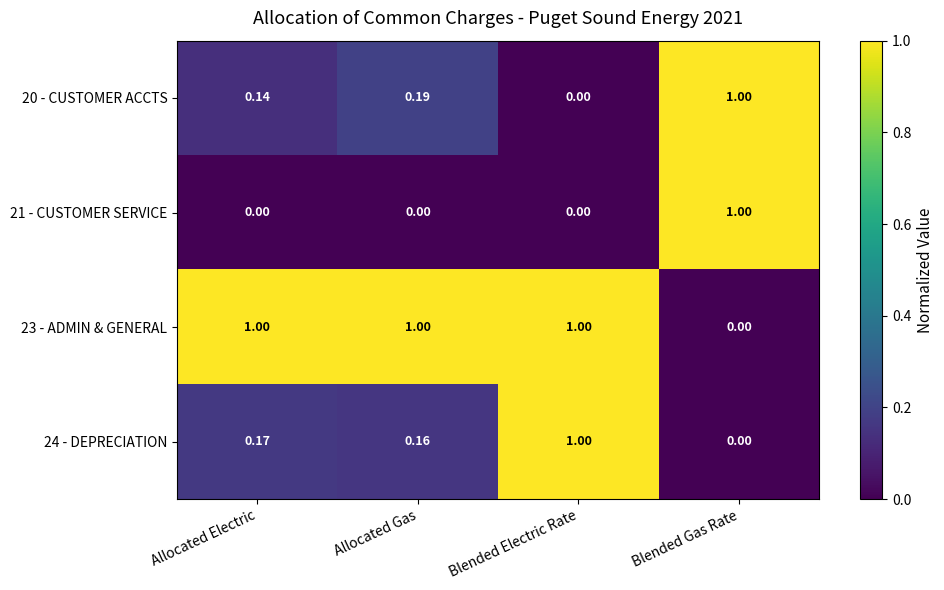

Is the value of 23 - ADMIN & GENERAL at Allocated Gas greater than the value of 20 - CUSTOMER ACCTS at Allocated Gas?

Yes